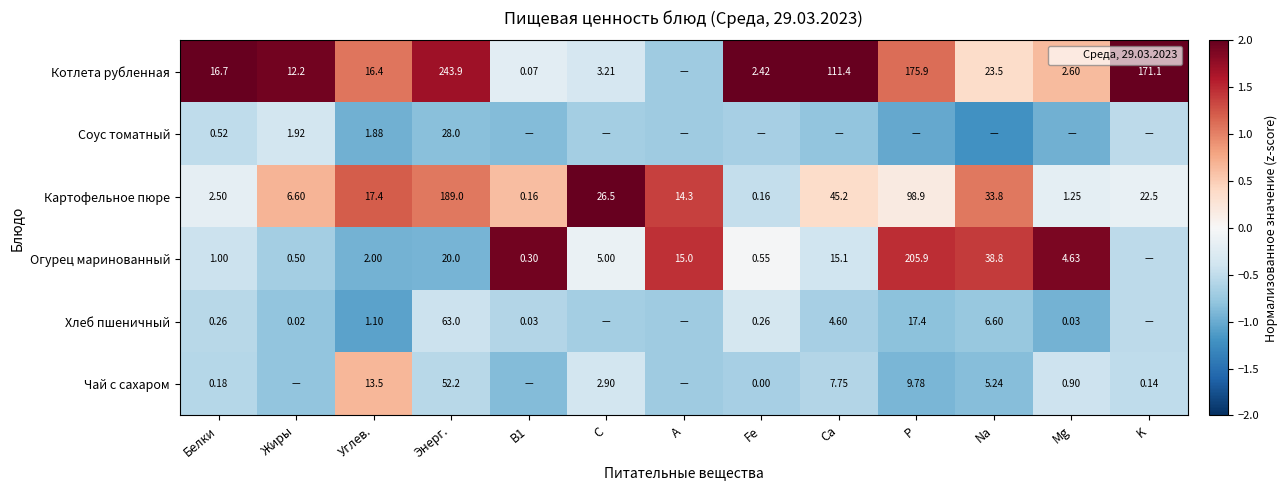

What is the difference between the highest and lowest values at B1?

2.8